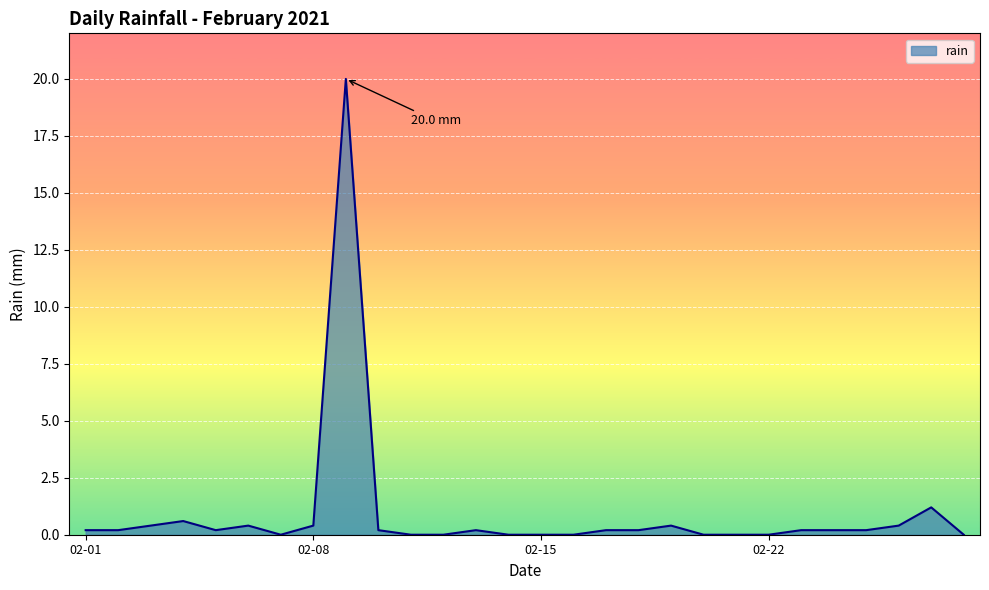

How many distinct data groups are displayed?

1